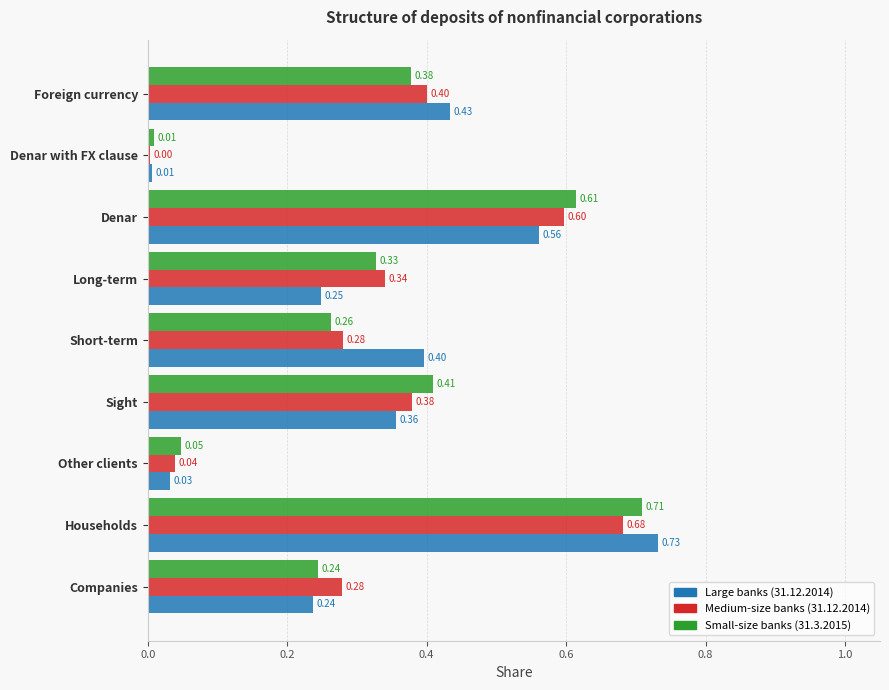

Where is Medium-size banks (31.12.2014) nearest to the value 0?

Denar with FX clause